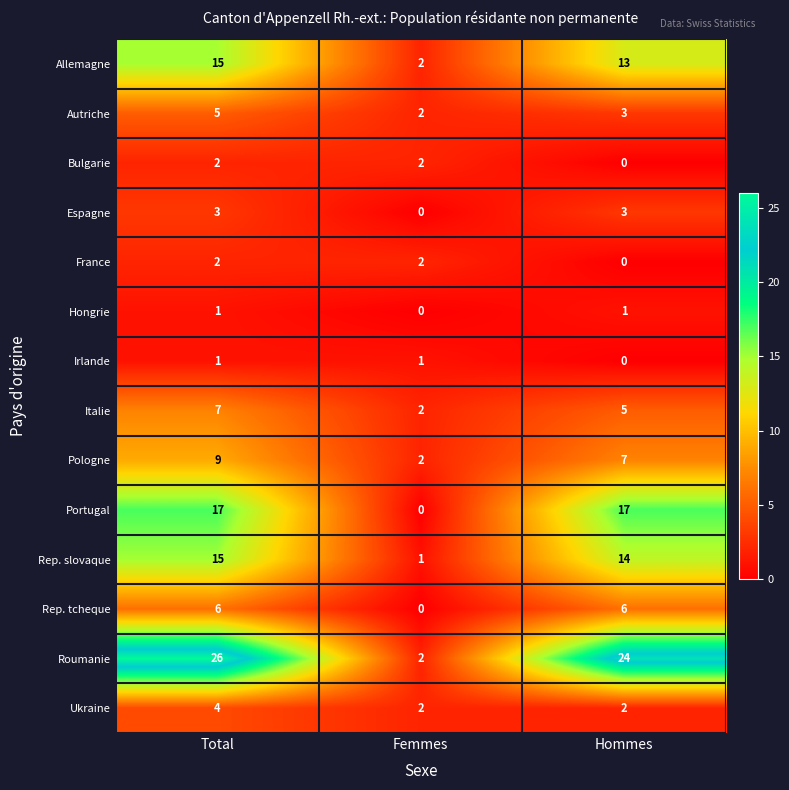

What is the average value of the Autriche series?

3